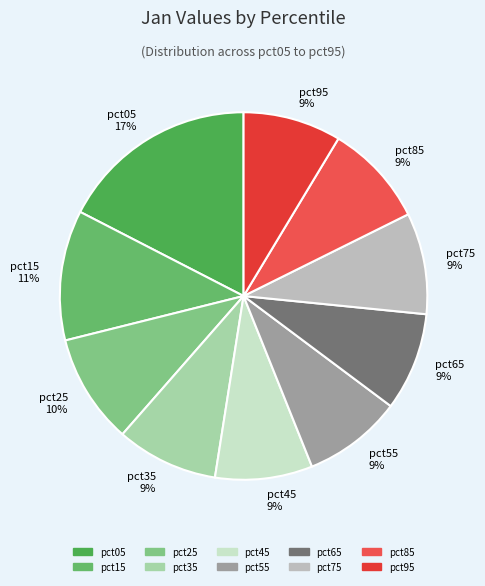

Combined, do pct45 9% and pct25 10% account for over 50%?

No